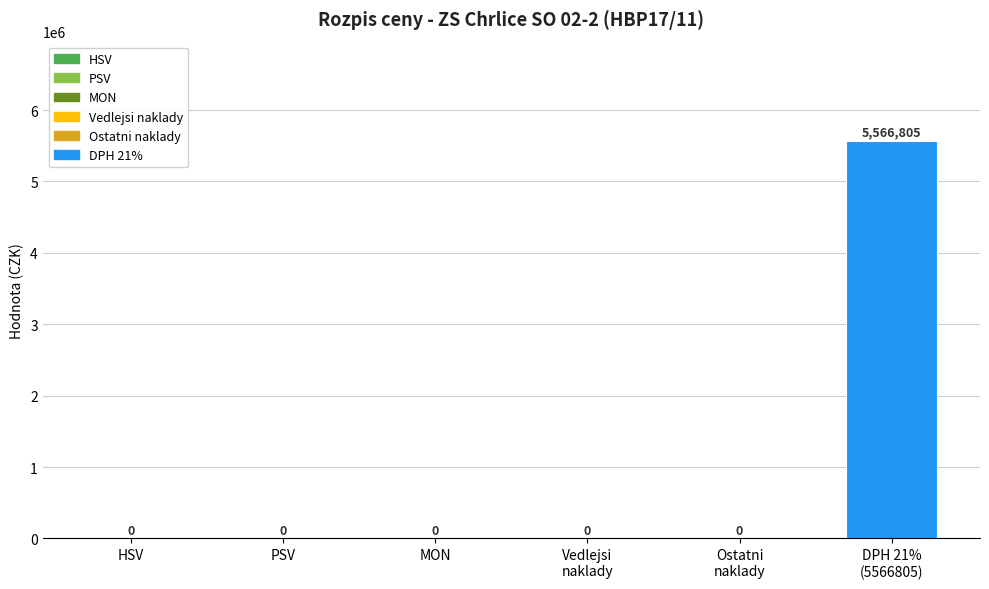

Reading left to right, transcribe all the data shown in this chart.

HSV=0	PSV=0	MON=0	Vedlejsi
naklady=0	Ostatni
naklady=0	DPH 21%
(5566805)=5566805